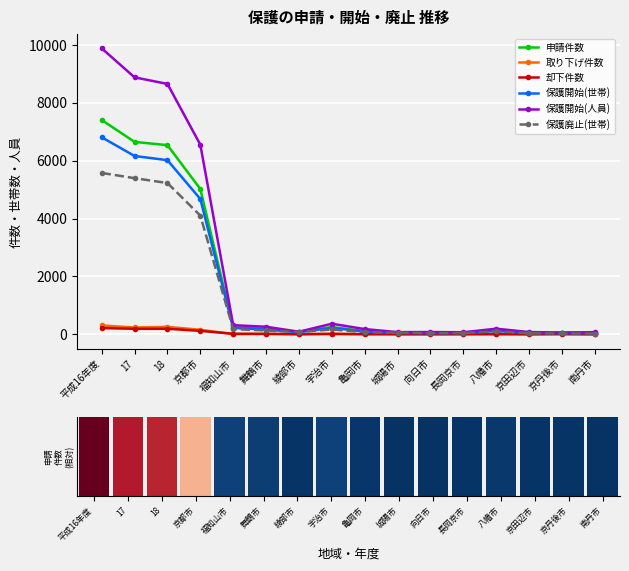

At how many categories does at least one series exceed 4937?

4